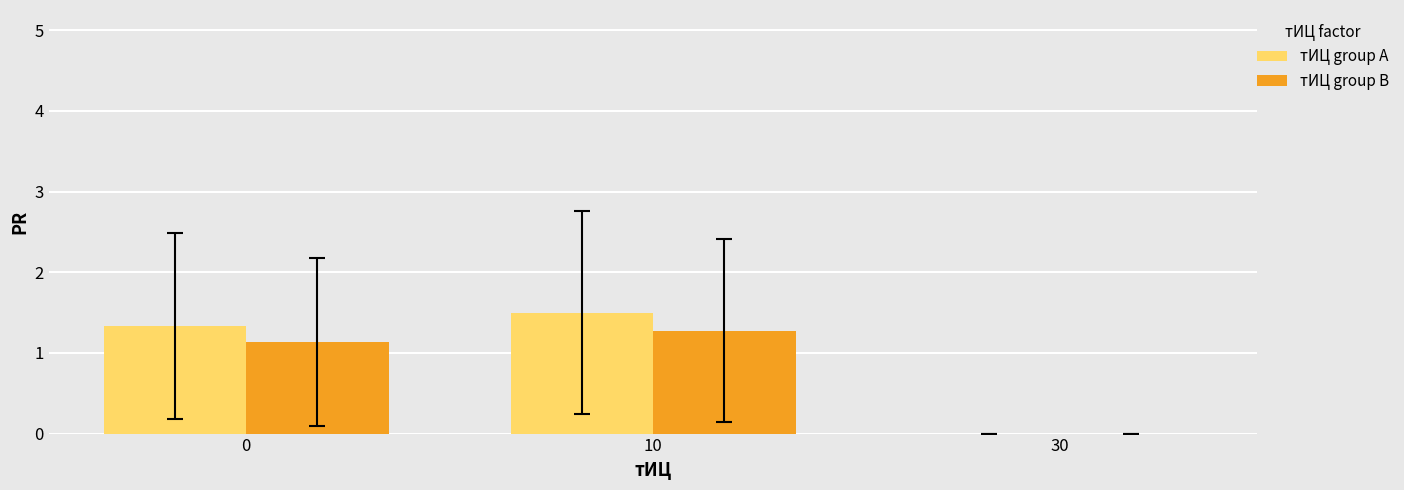

How many groups of bars are there?

3